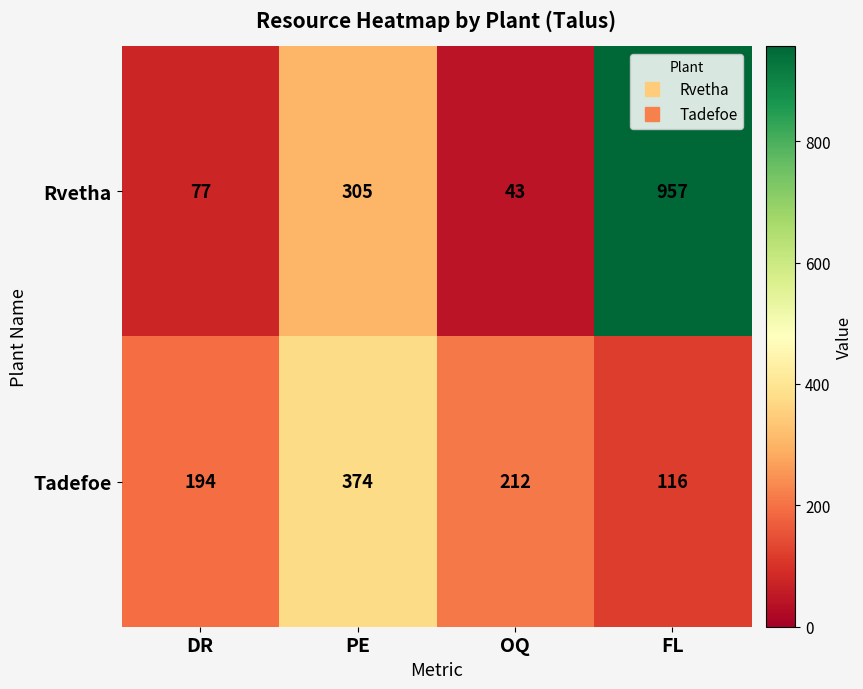

At which label does Tadefoe first exceed 212?

PE